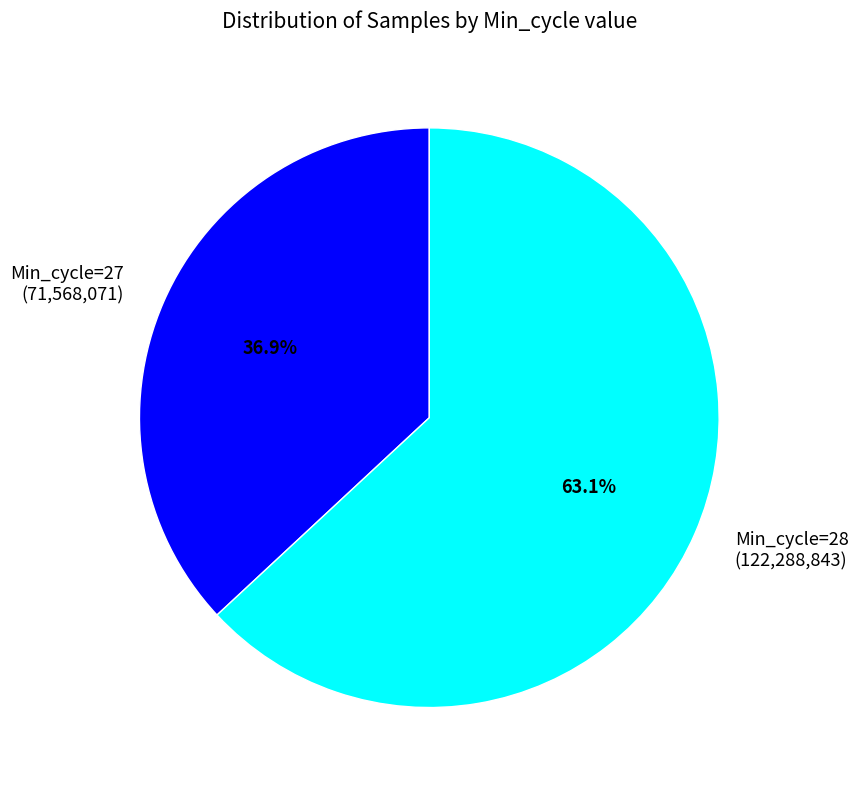

To the nearest percent, what is the average slice percentage?

50%